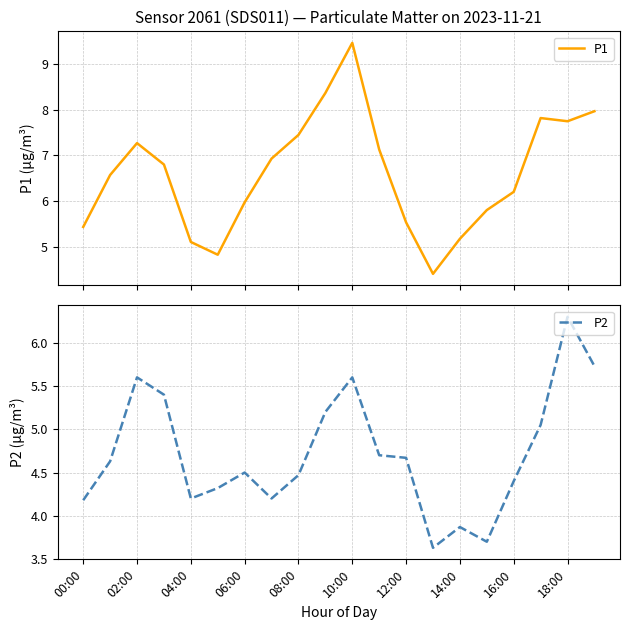

True or false: P2 has a value of 4.2 at 00:00.

True